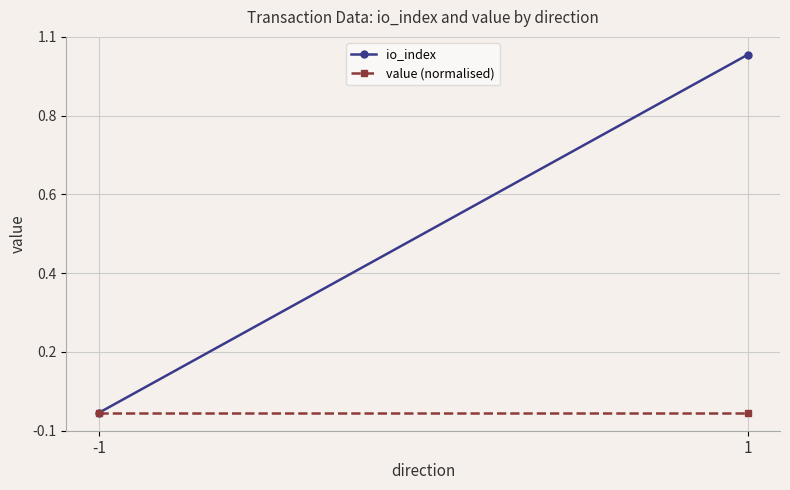

Reading left to right, list all the values displayed in this chart.

io_index: 0	1
value (normalised): 0	0